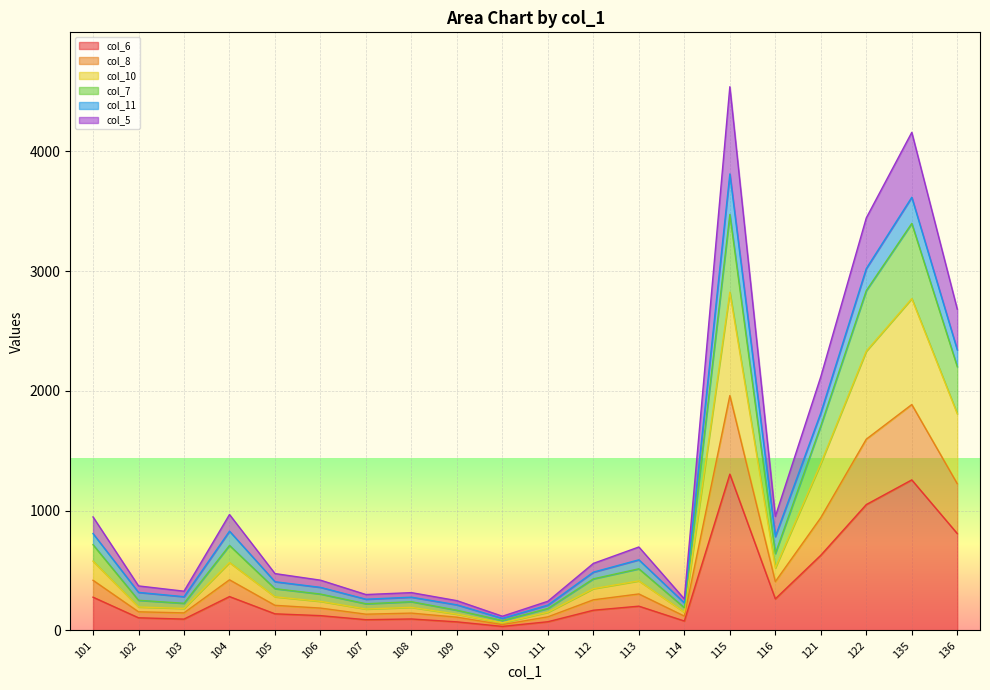

How many interior local peaks does the col_7 series have?

5